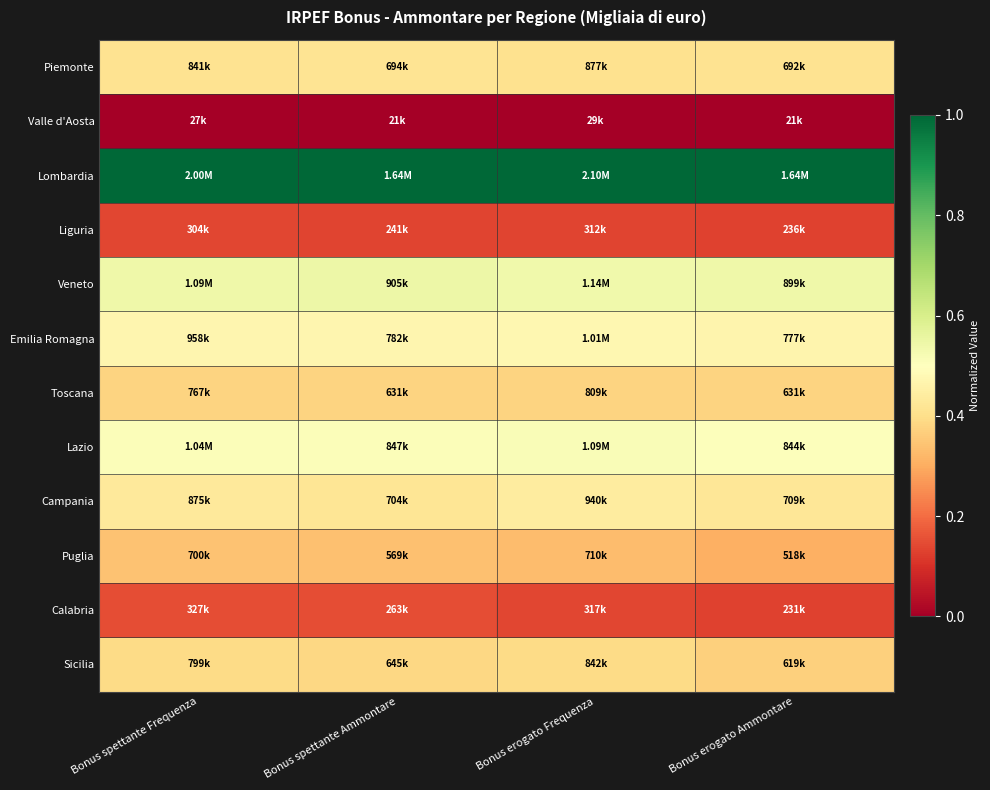

Which series has the largest total across all categories?

Lombardia